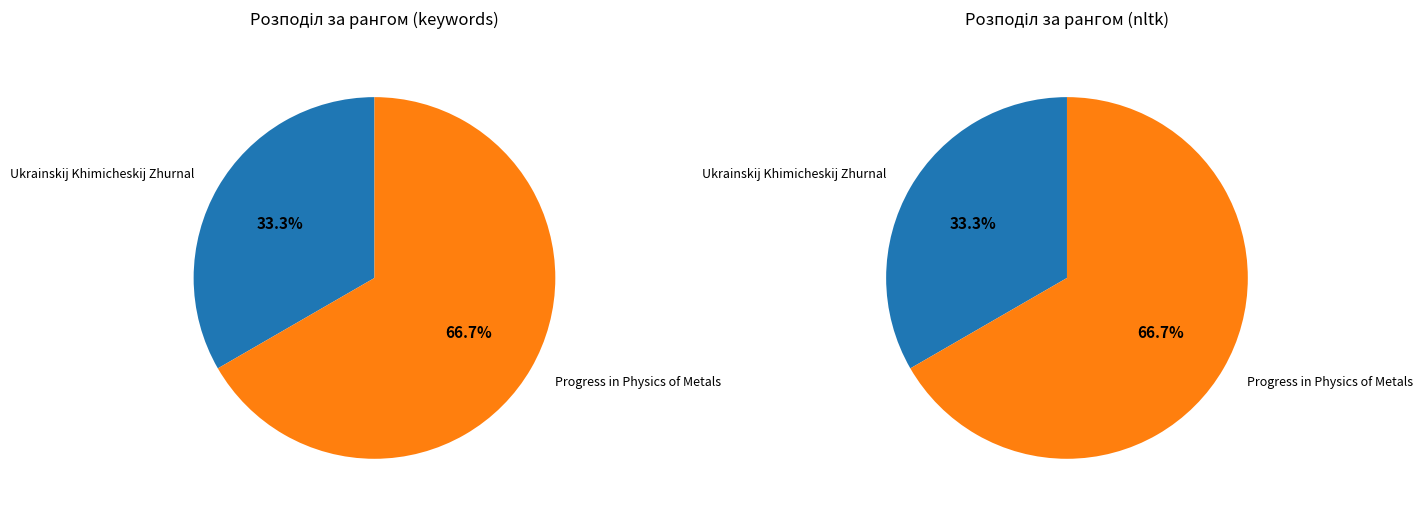

What is the largest slice in the pie chart?

Progress in Physics of Metals